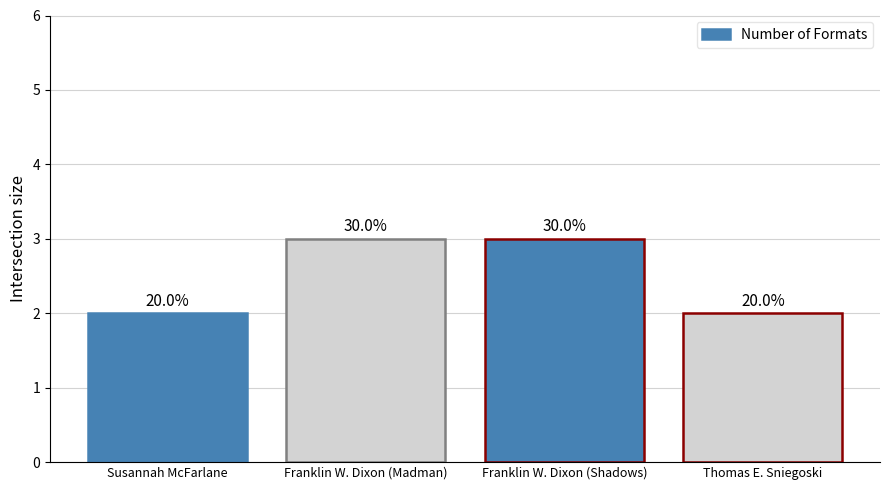

How many bars are there in total?

4